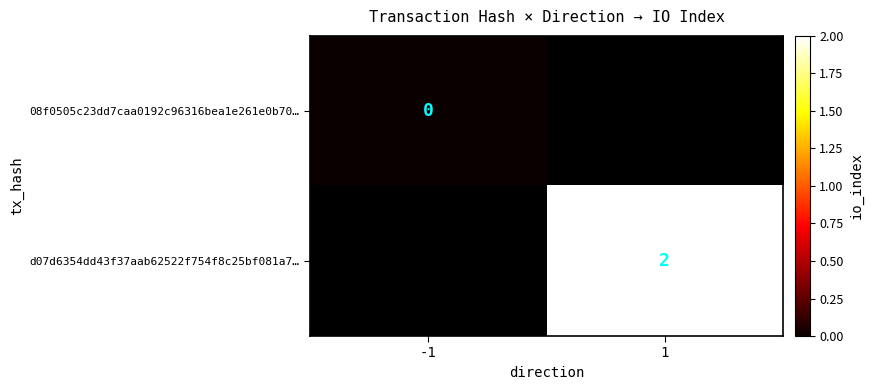

What is the maximum value shown in the chart?

2.0